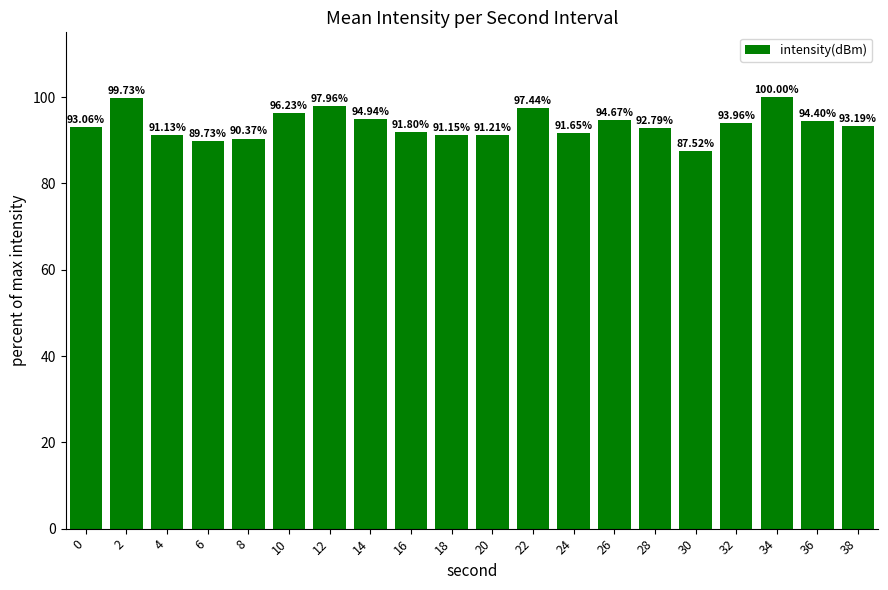

The value at 8 is 90.4. True or false?

True